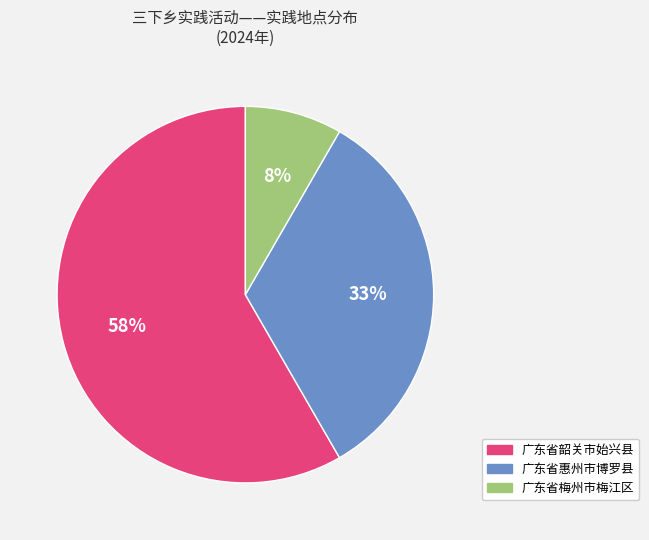

Rank the categories by value from highest to lowest.

广东省韶关市始兴县, 广东省惠州市博罗县, 广东省梅州市梅江区